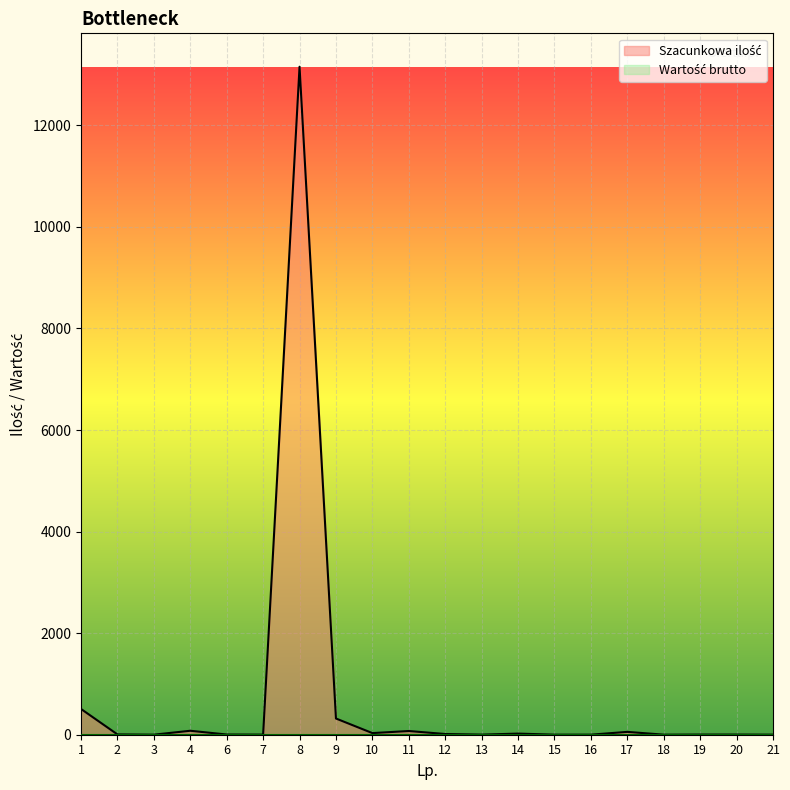

What is the change in value from 9 to 19?

-316